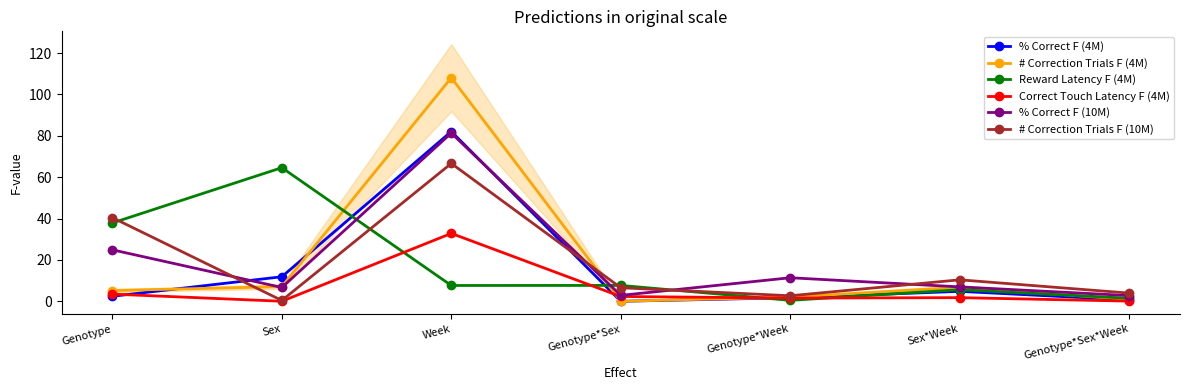

Reading right to left, what are all the values shown in this chart?

% Correct F (4M): Genotype*Sex*Week=0.7	Sex*Week=4.8	Genotype*Week=1.7	Genotype*Sex=0.0	Week=82.1	Sex=11.9	Genotype=2.4
# Correction Trials F (4M): Genotype*Sex*Week=0.9	Sex*Week=6.8	Genotype*Week=2.0	Genotype*Sex=0.0	Week=108.1	Sex=7.1	Genotype=5.2
Reward Latency F (4M): Genotype*Sex*Week=1.5	Sex*Week=5.6	Genotype*Week=0.5	Genotype*Sex=7.7	Week=7.6	Sex=64.6	Genotype=37.9
Correct Touch Latency F (4M): Genotype*Sex*Week=0.1	Sex*Week=1.8	Genotype*Week=1.6	Genotype*Sex=2.3	Week=32.8	Sex=0.0	Genotype=3.5
% Correct F (10M): Genotype*Sex*Week=2.8	Sex*Week=7.0	Genotype*Week=11.4	Genotype*Sex=2.9	Week=81.3	Sex=6.7	Genotype=24.9
# Correction Trials F (10M): Genotype*Sex*Week=4.0	Sex*Week=10.4	Genotype*Week=2.7	Genotype*Sex=6.5	Week=66.6	Sex=0.4	Genotype=40.4